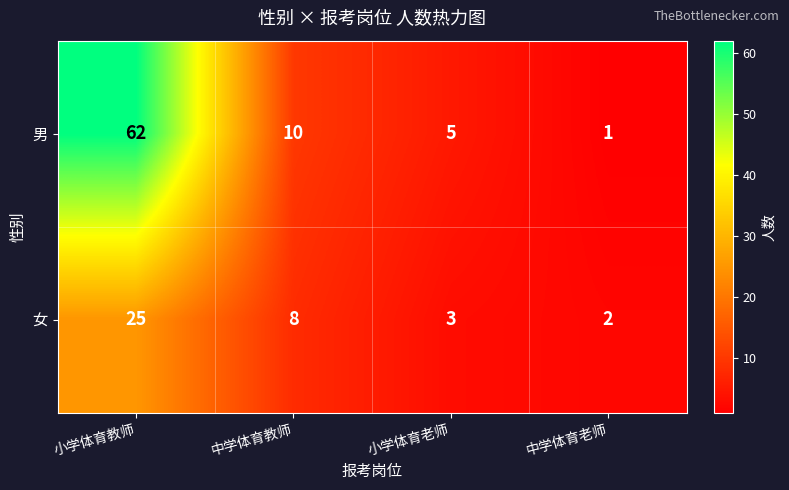

What is the average value of the 男 series?

20